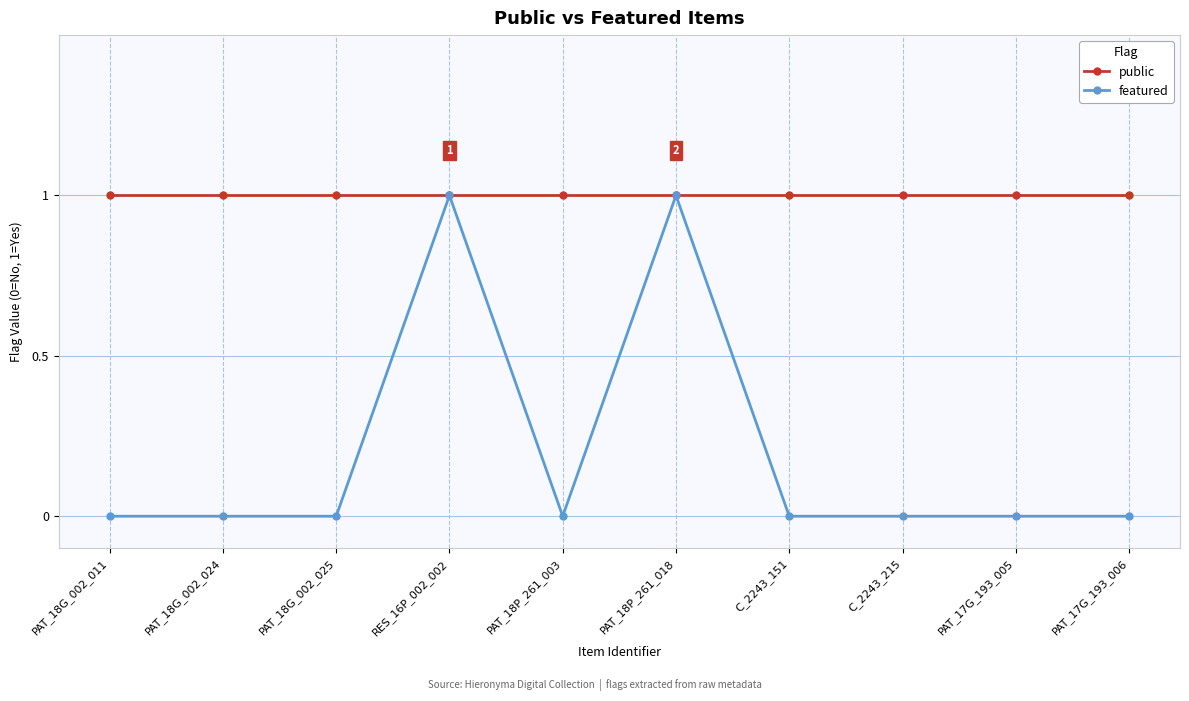

Is the value of public at PAT_17G_193_005 greater than the value of featured at PAT_17G_193_005?

Yes